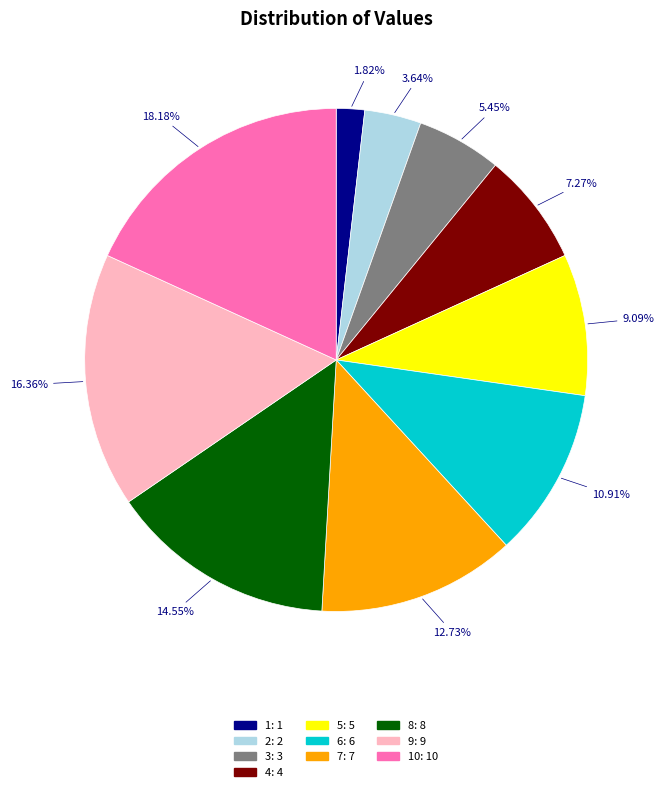

Does any single category account for the majority?

No